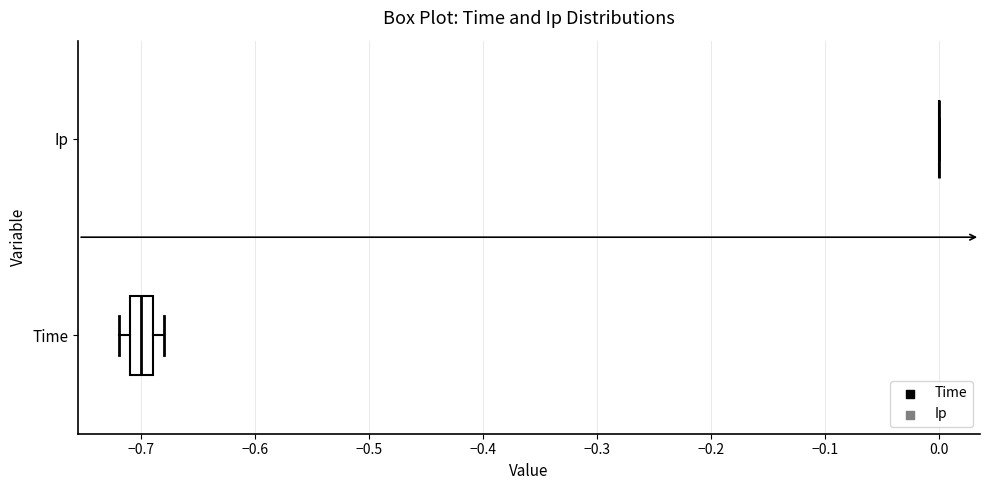

Reading bottom to top, read every box against the x-axis: the position of its median line, the range the box covers, and the ends of its whiskers. The values are not printed on the chart, so give them approximately, as read against the axis.

Time: median -0.70, box -0.71 to -0.69, whiskers -0.72 to -0.68
Ip: box collapsed to a line at 0.00, whiskers 0.00 to 0.00